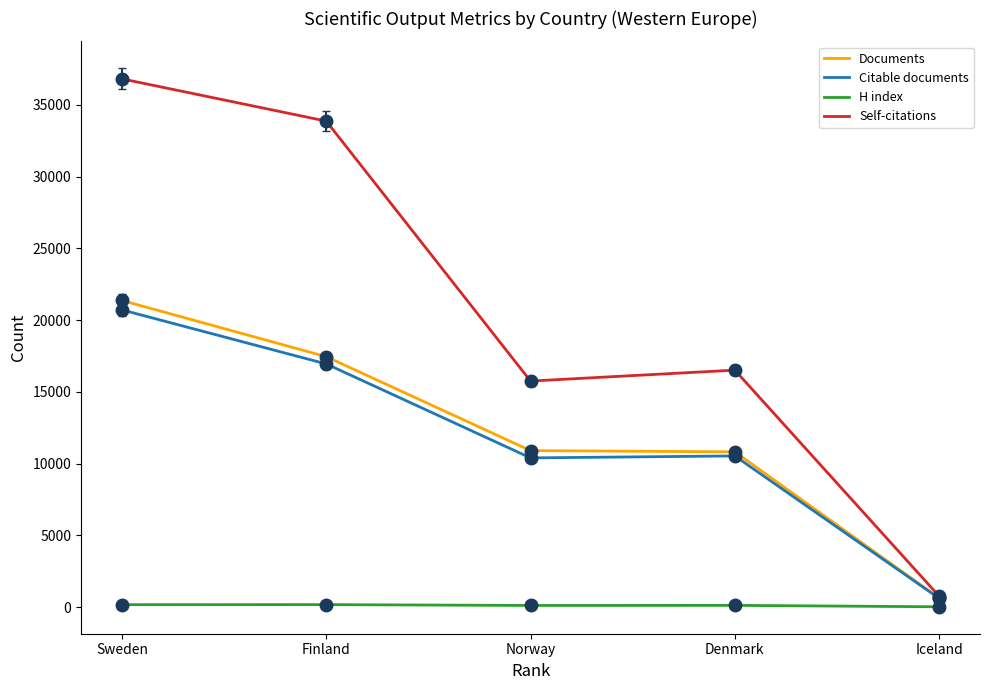

What is the maximum value shown in the chart?

36817